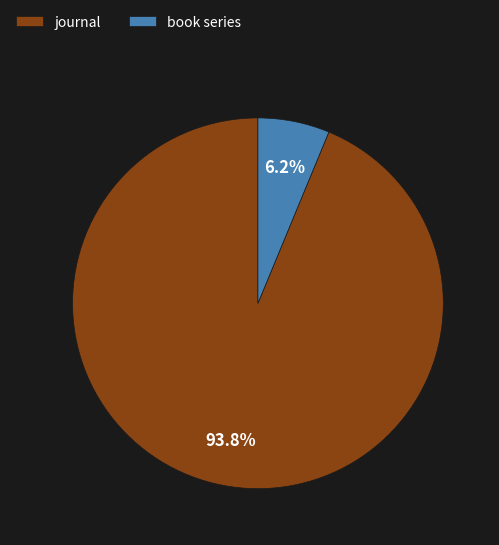

Is book series the majority of the pie?

No